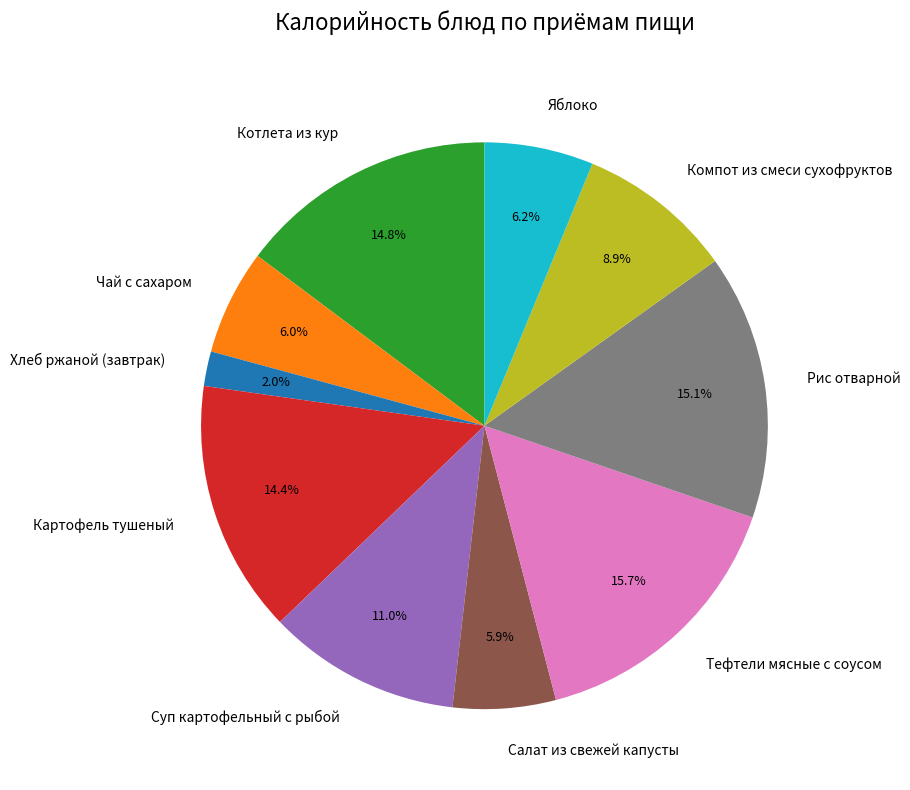

Is there a majority slice in this chart?

No